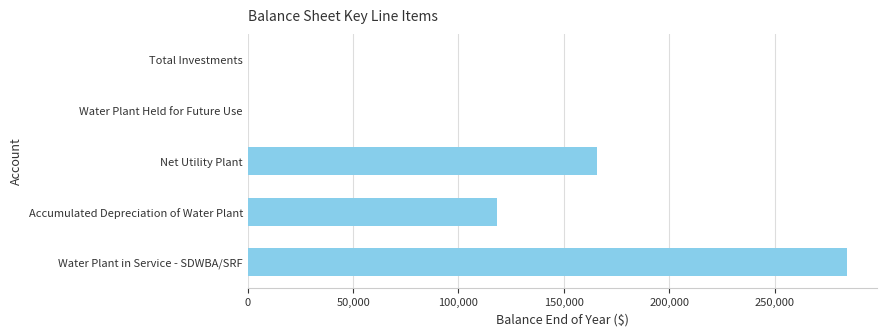

What is the approximate value at Water Plant in Service - SDWBA/SRF?

284249